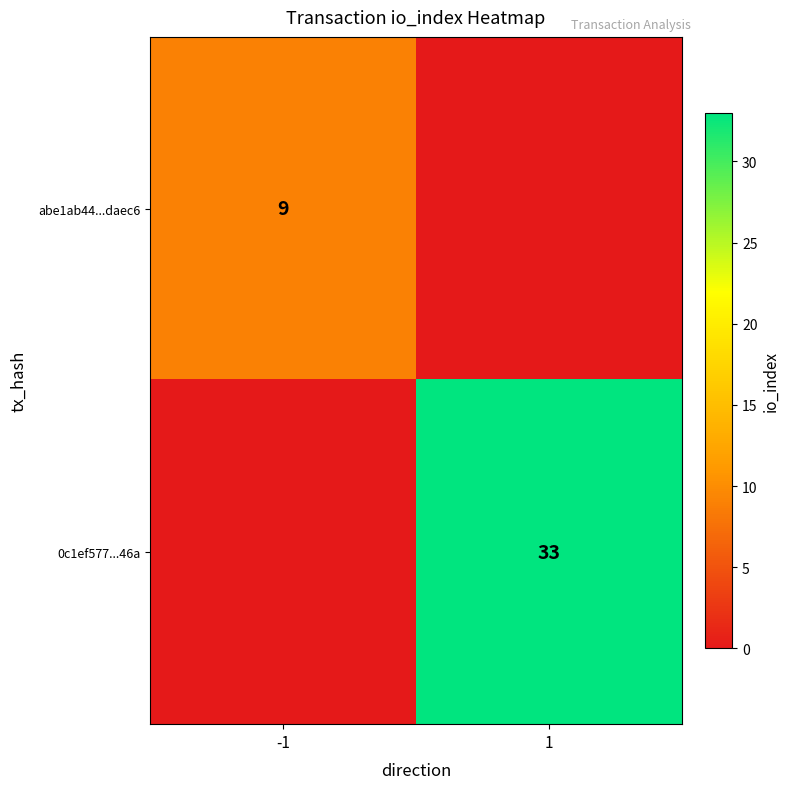

Is it true that abe1ab44...daec6 equals 9 at -1?

True